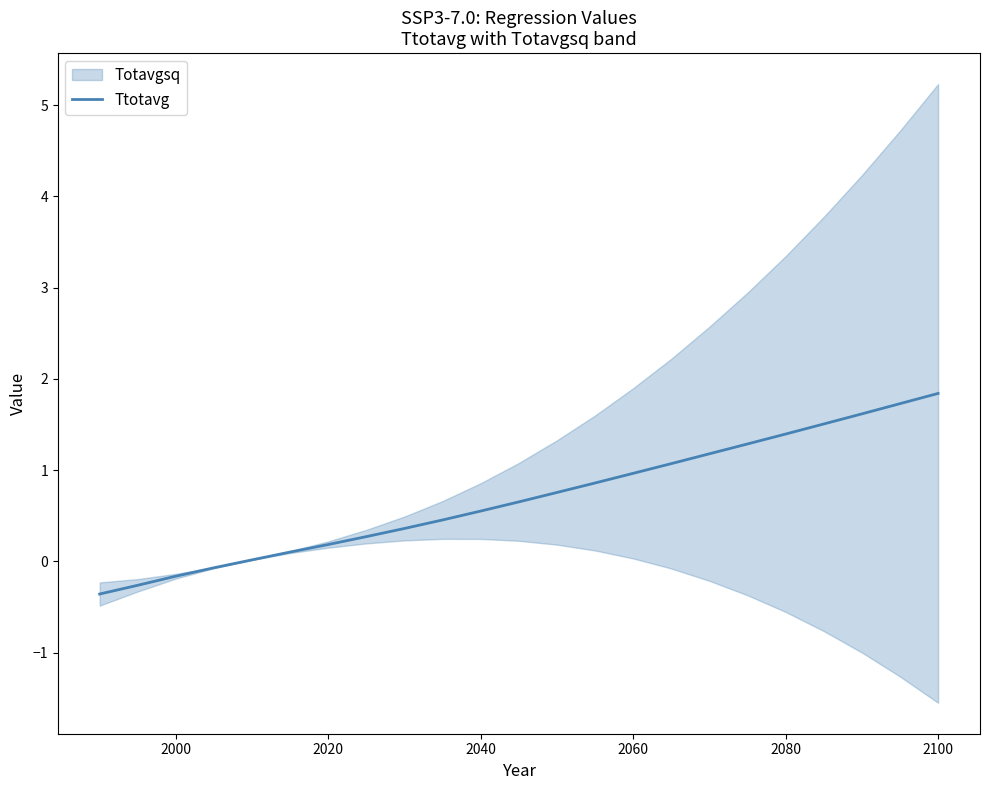

Reading left to right, extract all data points from this chart.

-0.4	-0.3	-0.2	-0.1	0.0	0.1	0.2	0.3	0.4	0.5	0.6	0.7	0.8	0.9	1.0	1.1	1.2	1.3	1.4	1.5	1.6	1.7	1.8